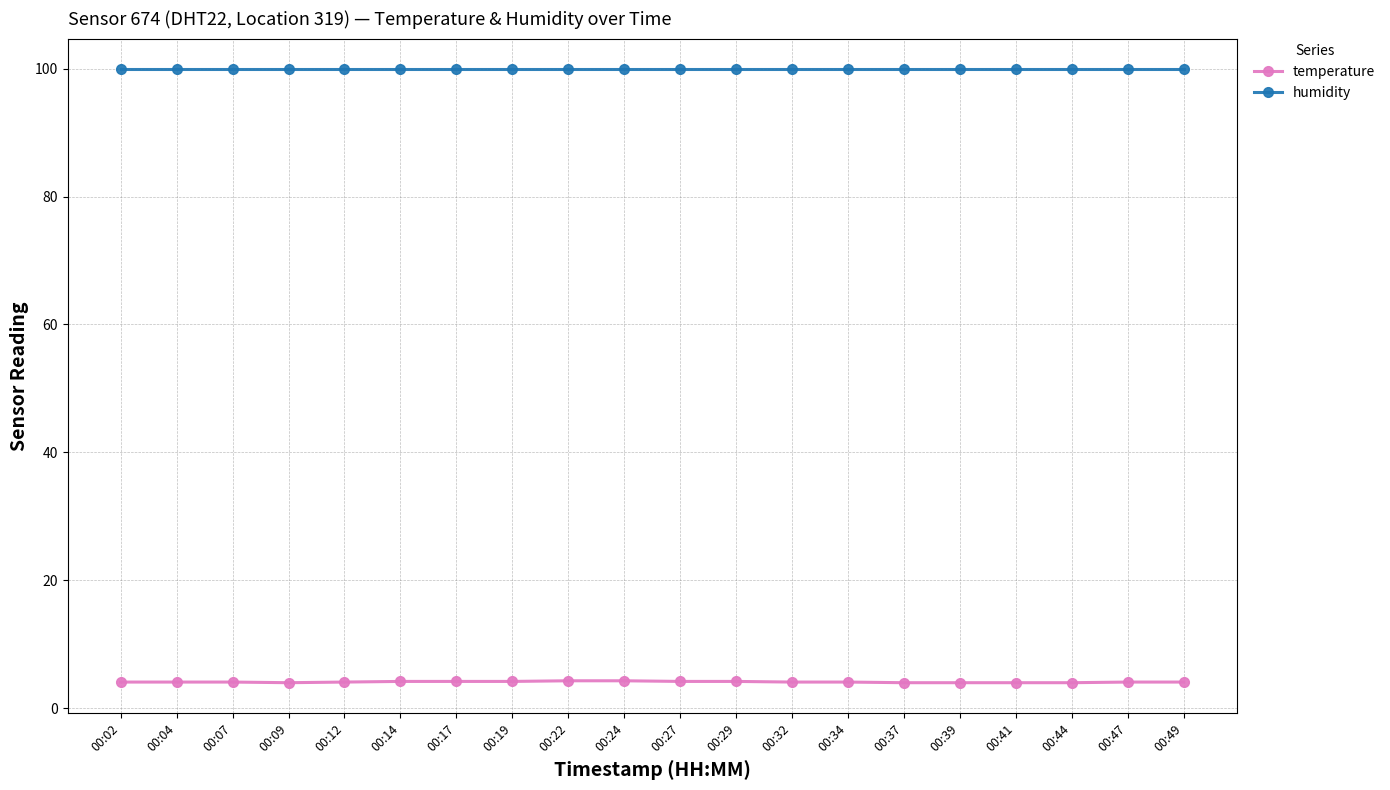

Which series has the widest spread of values?

temperature